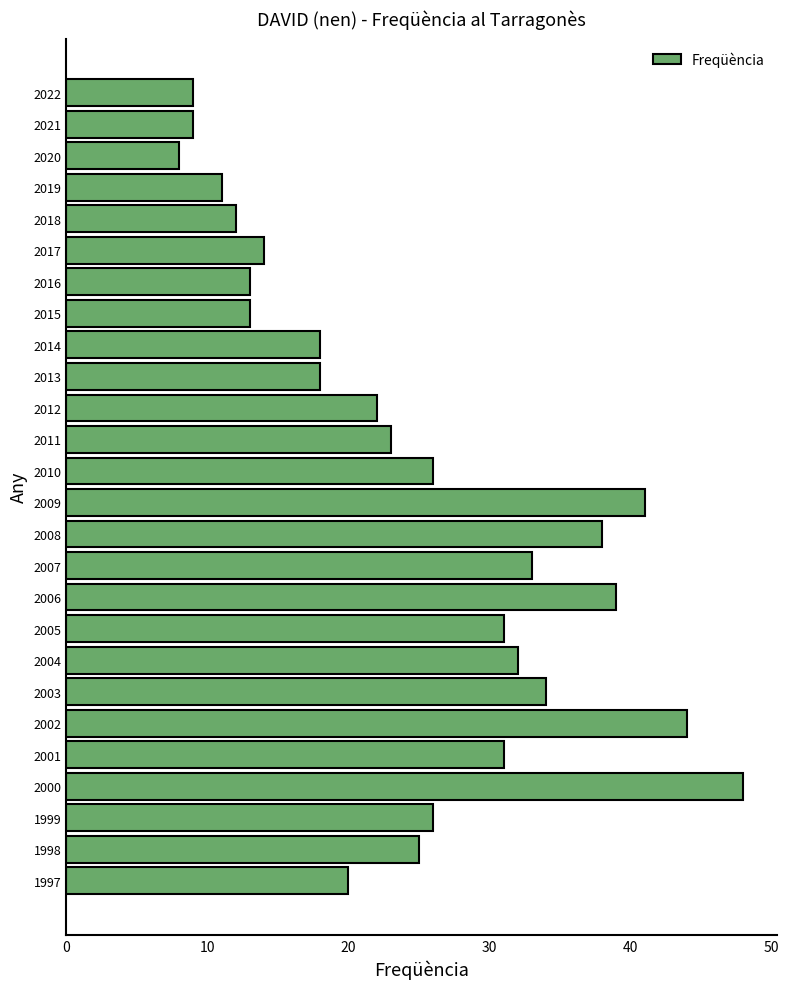

Is it true that the value at 2006 is 69?

False